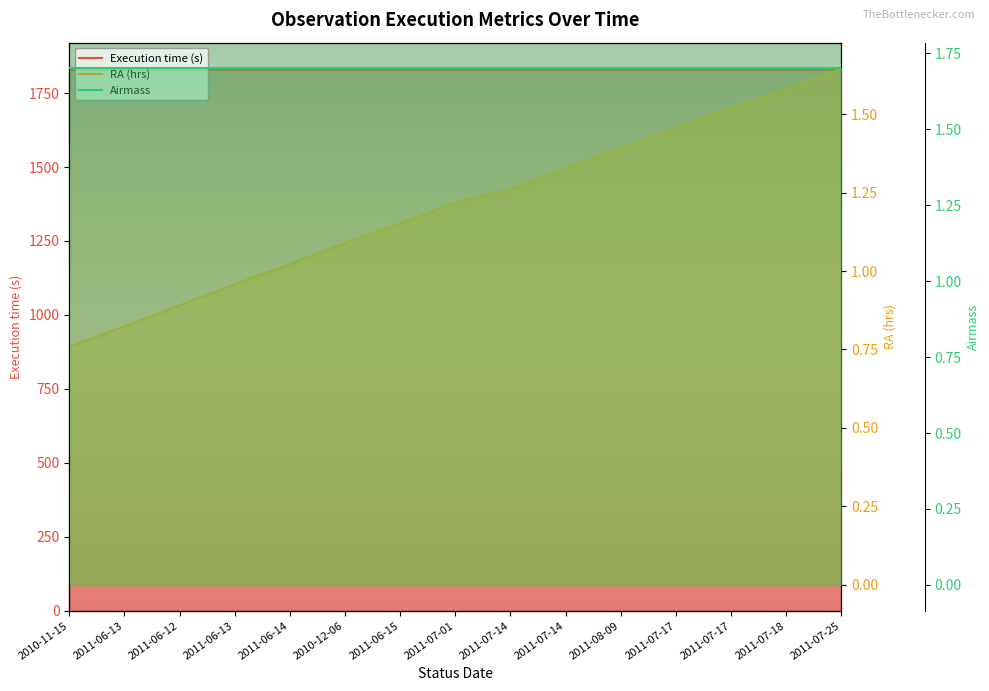

Where is Execution time (s) nearest to the value 1829?

2010-11-15